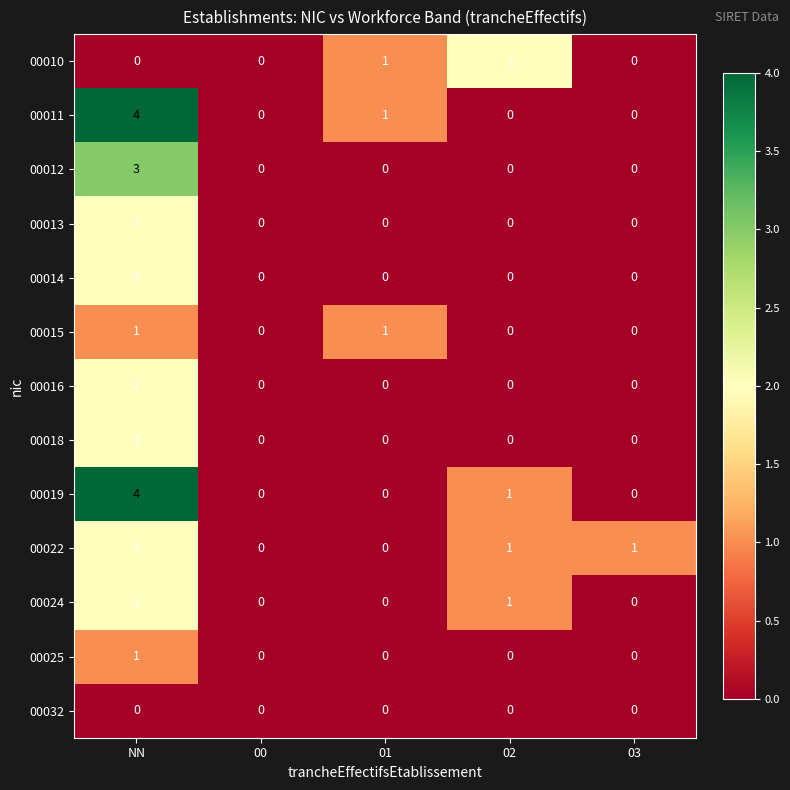

How many 00013 values are between 0 and 1?

4